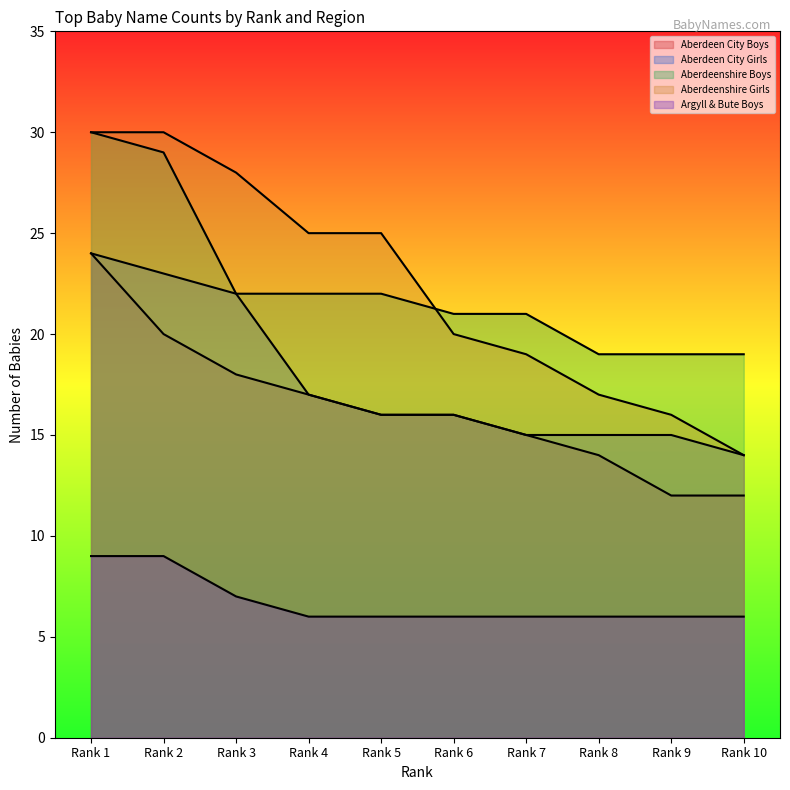

How many lines are shown in the chart?

5